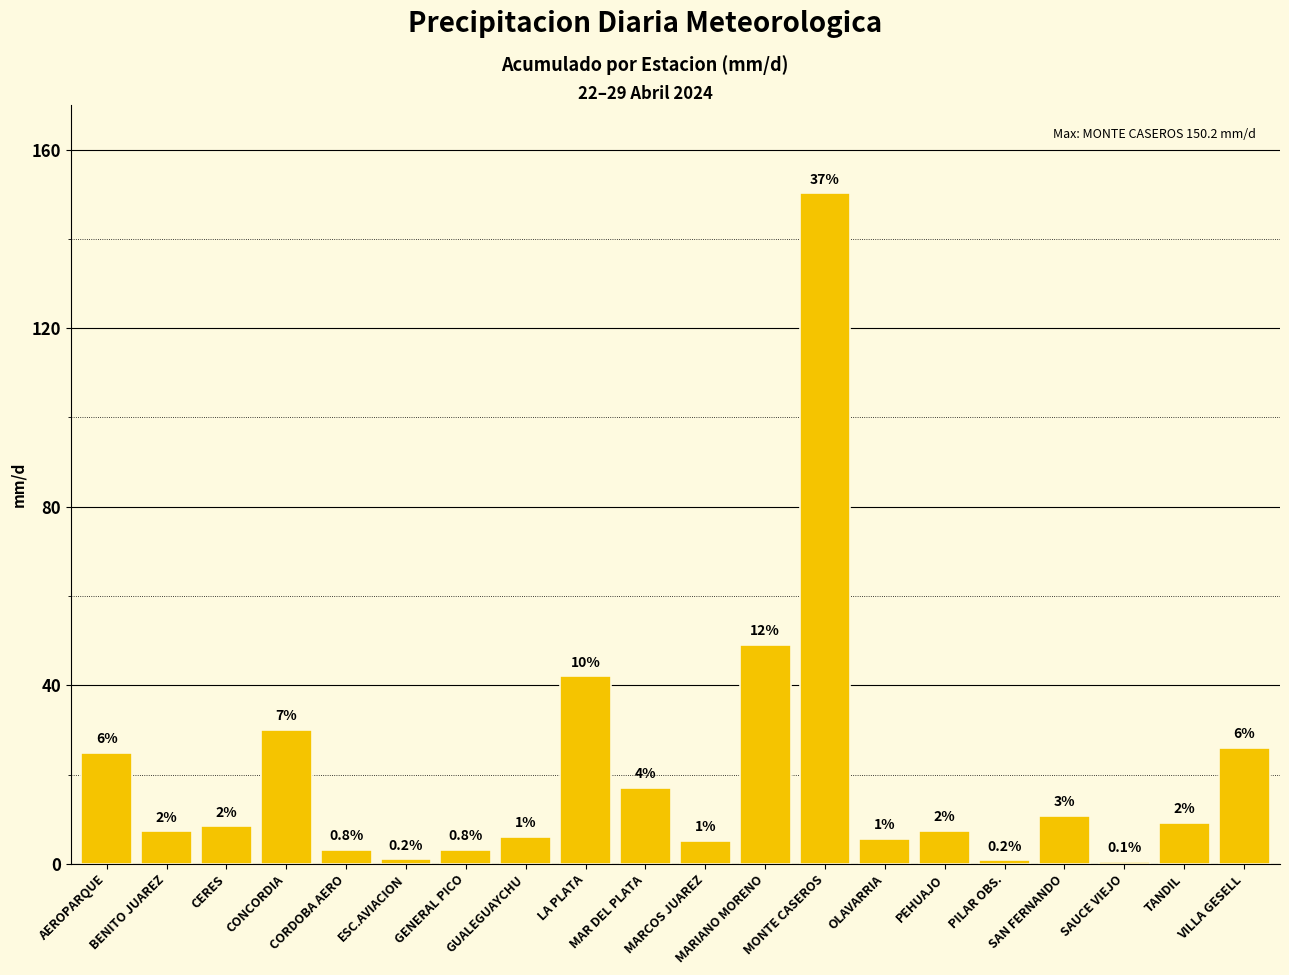

Where is the data nearest to the value 75?

MARIANO MORENO